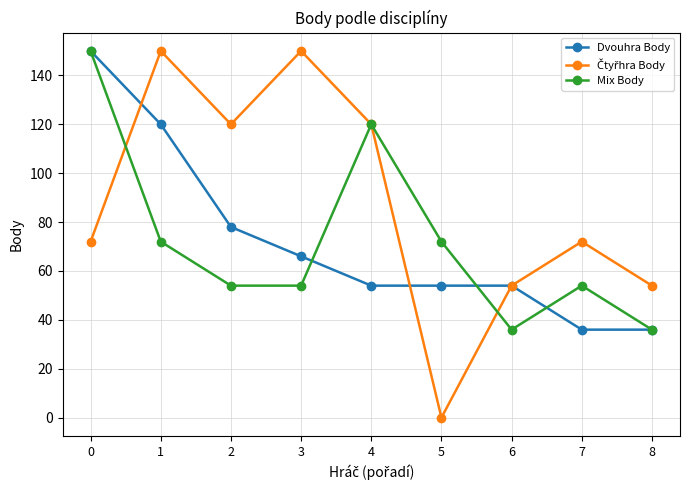

What is the total value across all series at 7?

162